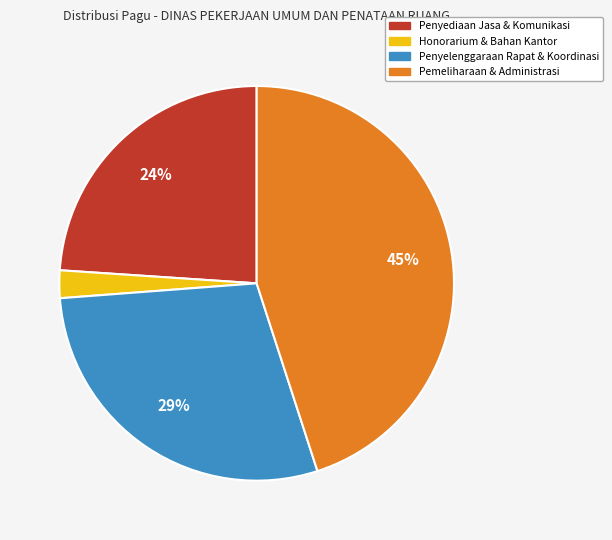

Does any single category account for the majority?

No